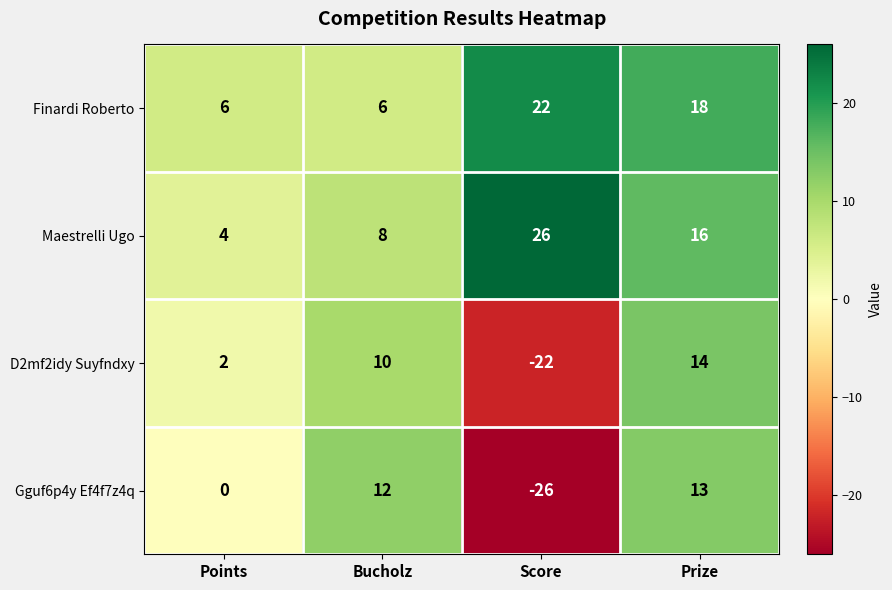

What is the difference between the maximum and second lowest values in the D2mf2idy Suyfndxy series?

12